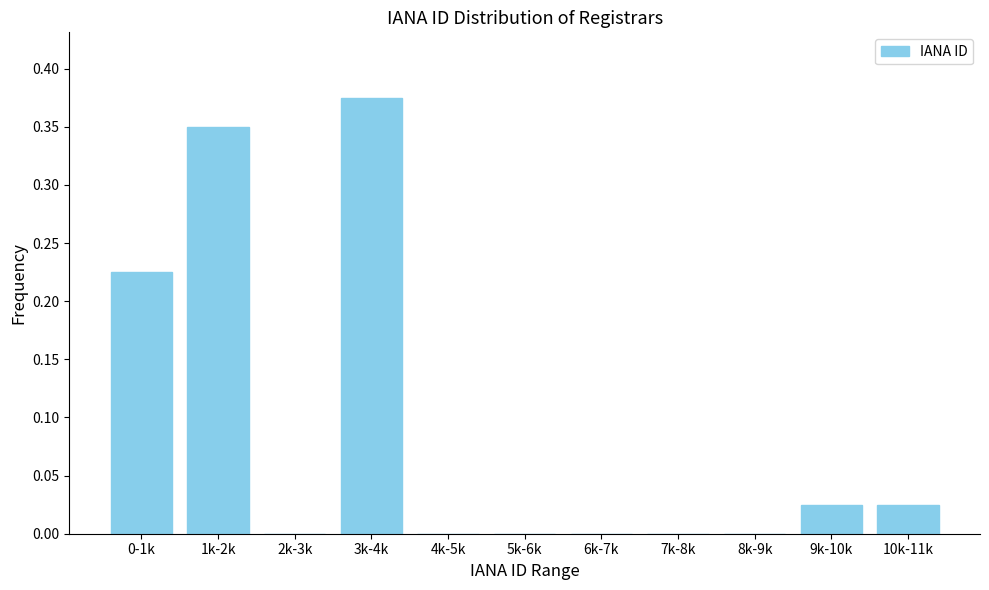

The chart shows a value of 0.6 at 1k-2k. True or false?

False